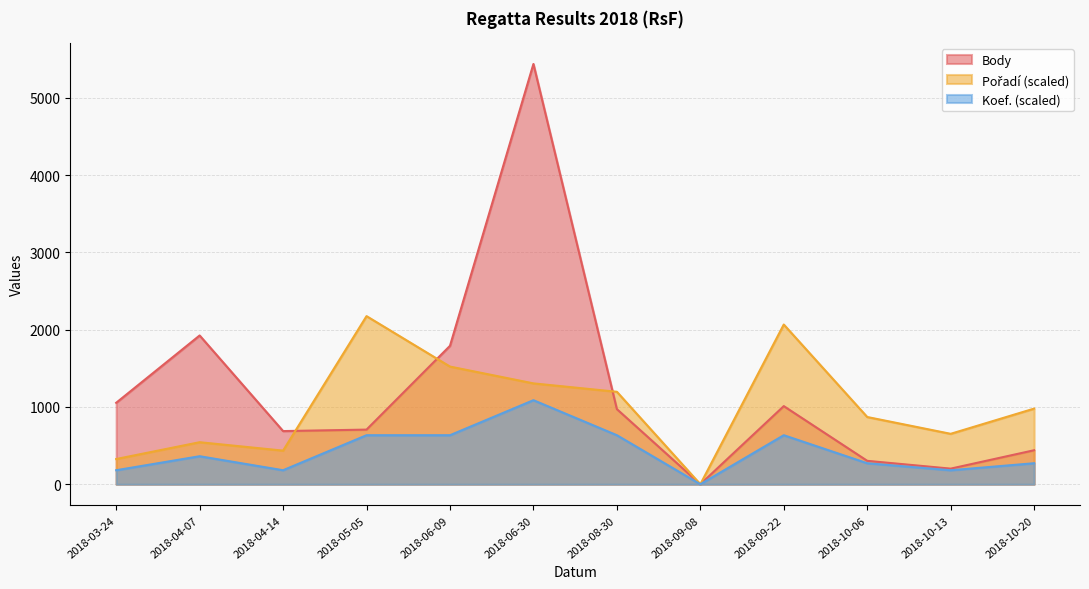

What is the spread (max minus min) of values at 2018-10-06?

598.2